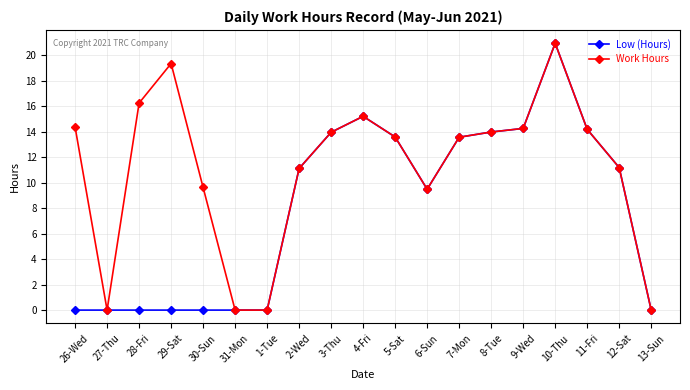

Where does the Work Hours series first go above 13?

26-Wed